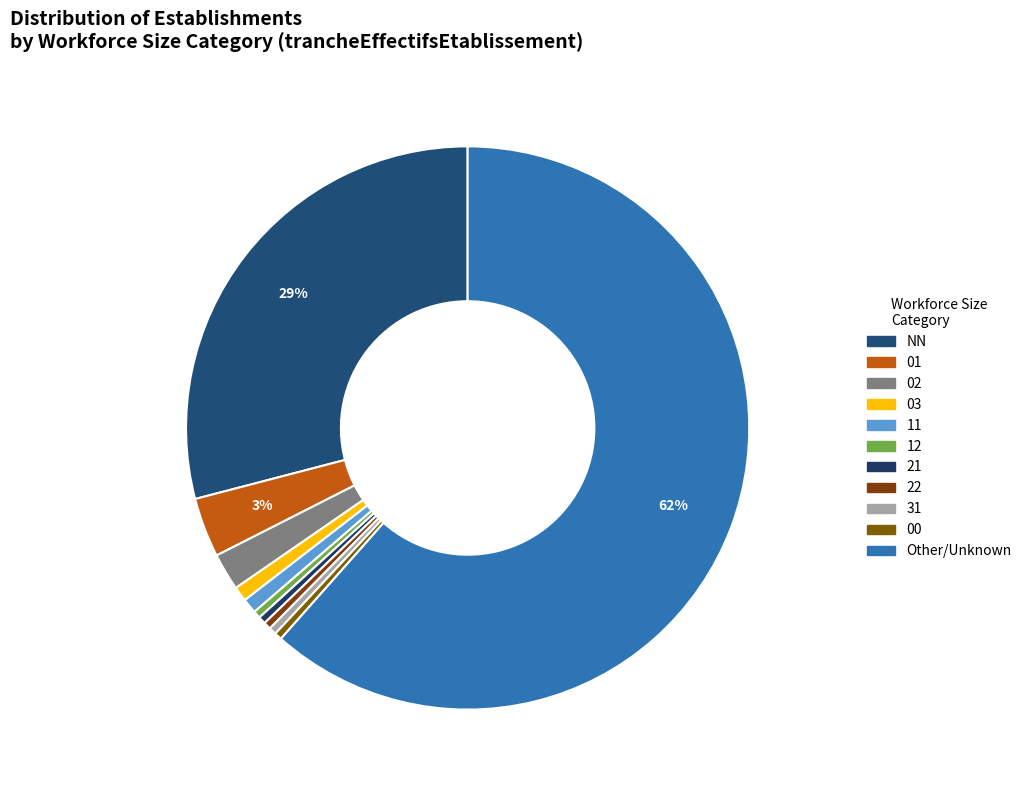

How many segments does this pie chart have?

11